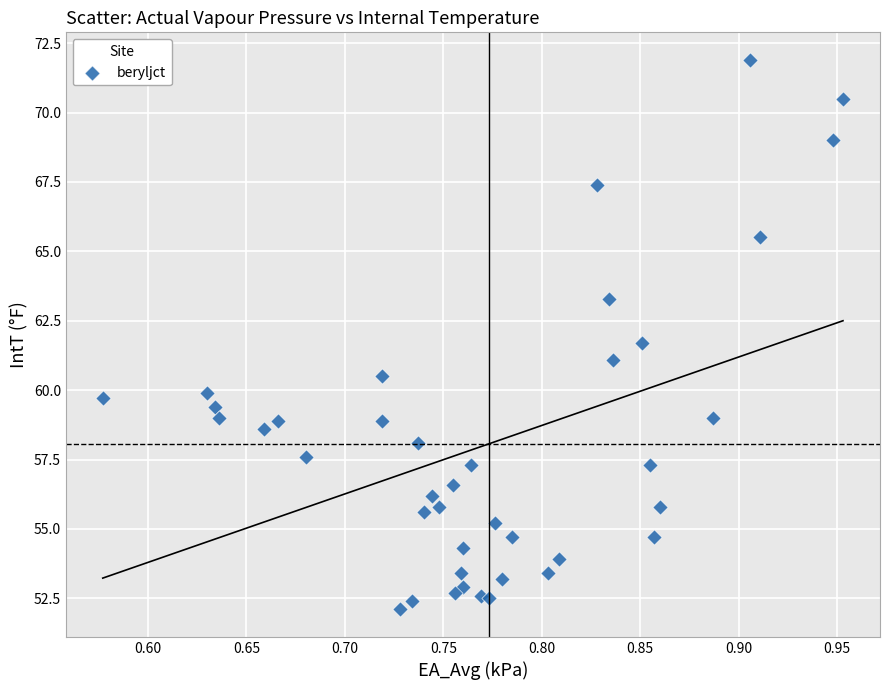

What Y value in the scatter plot is closest to 62?

61.7